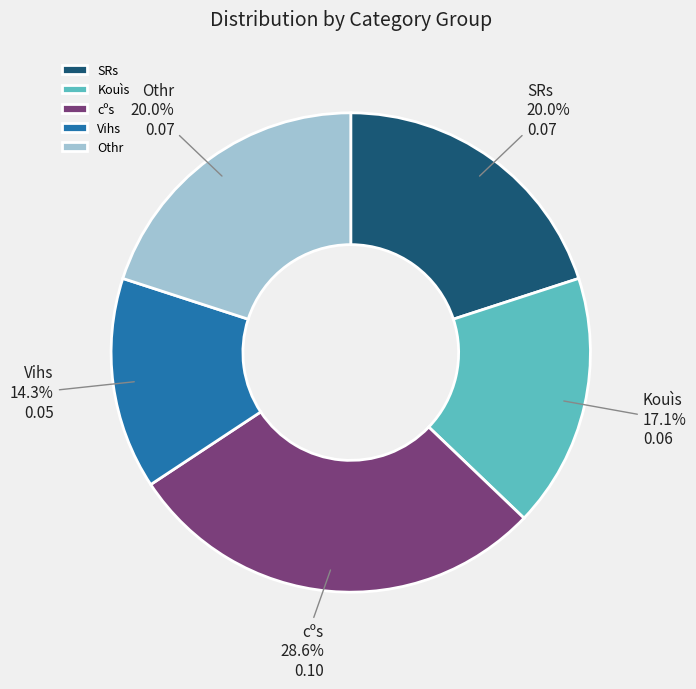

To the nearest percent, what is the difference between the largest and smallest slice percentages?

14%